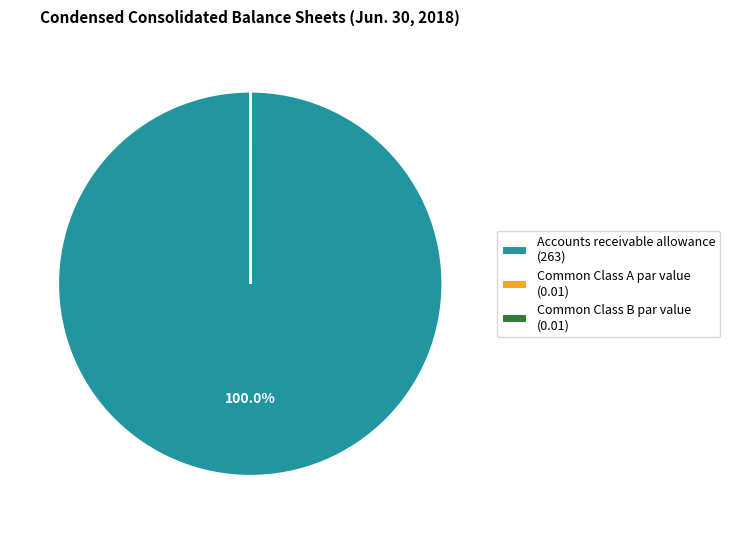

What percentage is the Accounts receivable allowance slice, to the nearest percent?

100%